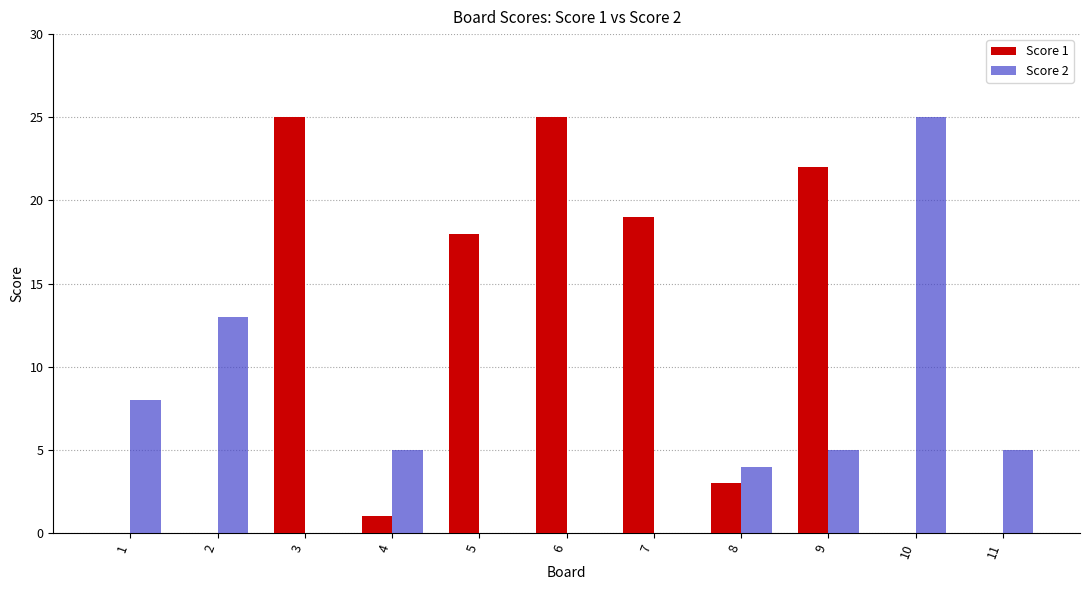

What is the difference between the Score 1 values at 3 and 7?

6